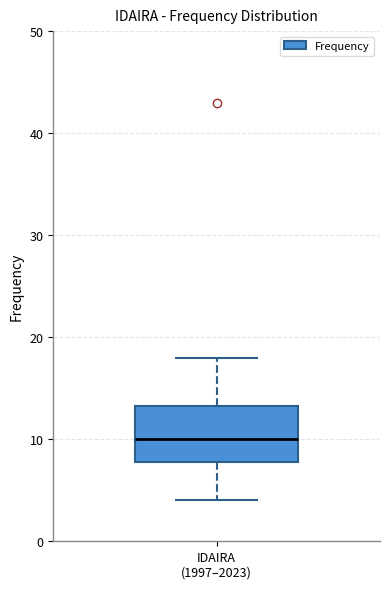

Transcribe this box plot: give where the median line is, the range the box spans, and where the two whiskers end, as read against the y-axis. The values are not printed on the chart, so give them approximately, as read against the axis.

median 10, box 8 to 13, whiskers 4 to 18